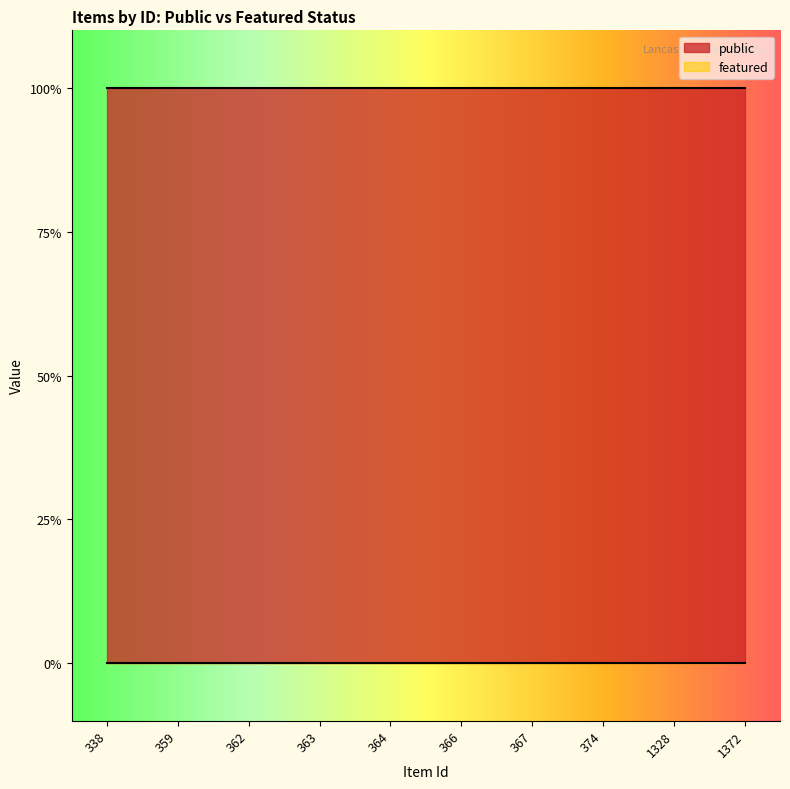

Does the chart display data point markers on the line(s)?

No